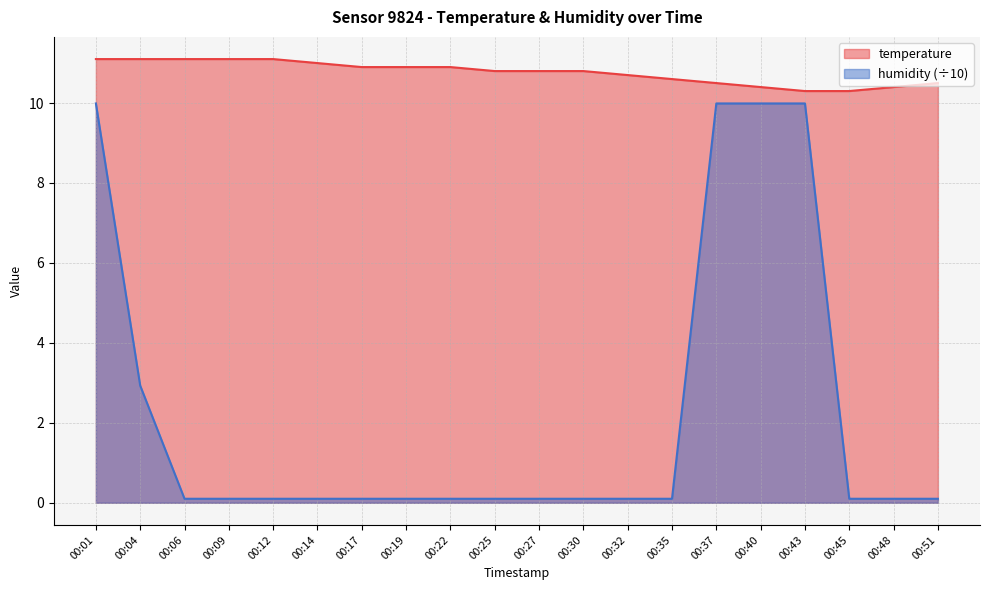

Is the value of temperature at 00:40 greater than the value of humidity at 00:40?

Yes